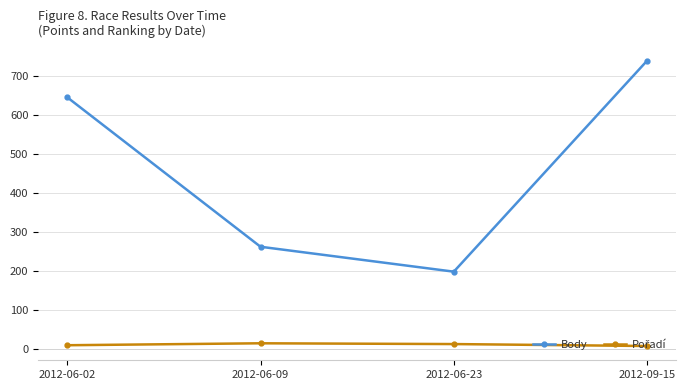

What is the greatest value displayed?

740